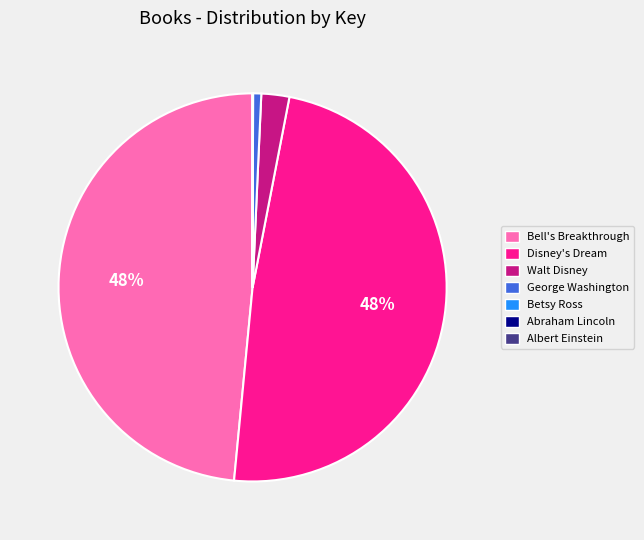

To the nearest percent, what is the difference between the largest and smallest slice percentages?

48%